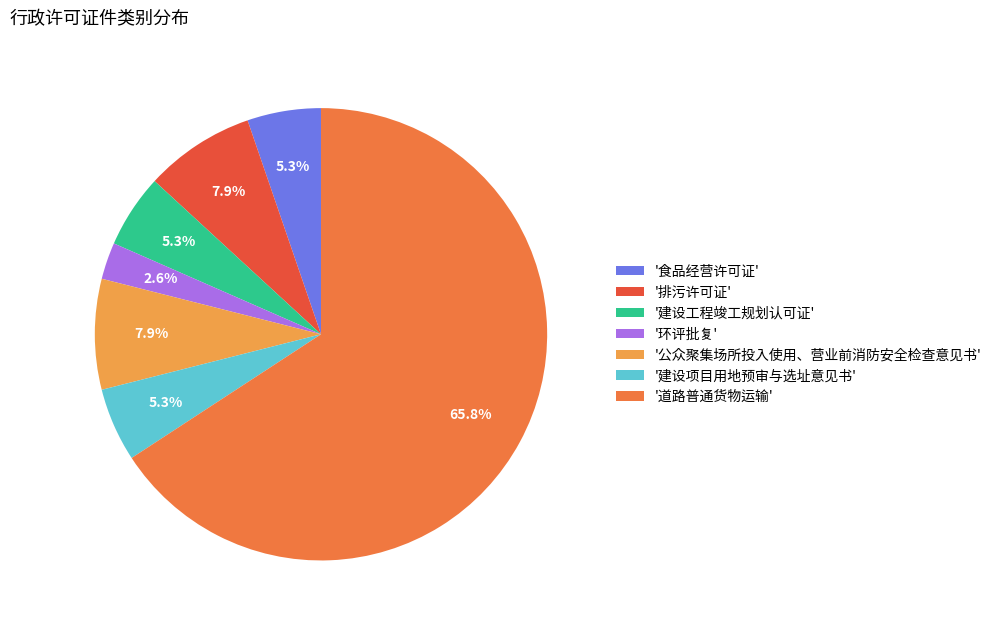

Does any single category account for the majority?

Yes